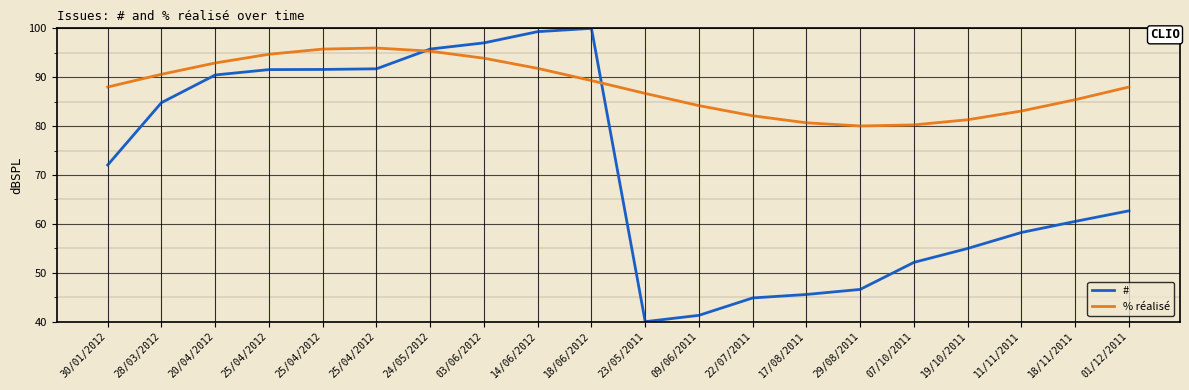

The % réalisé series shows 91.8 at 14/06/2012. True or false?

True